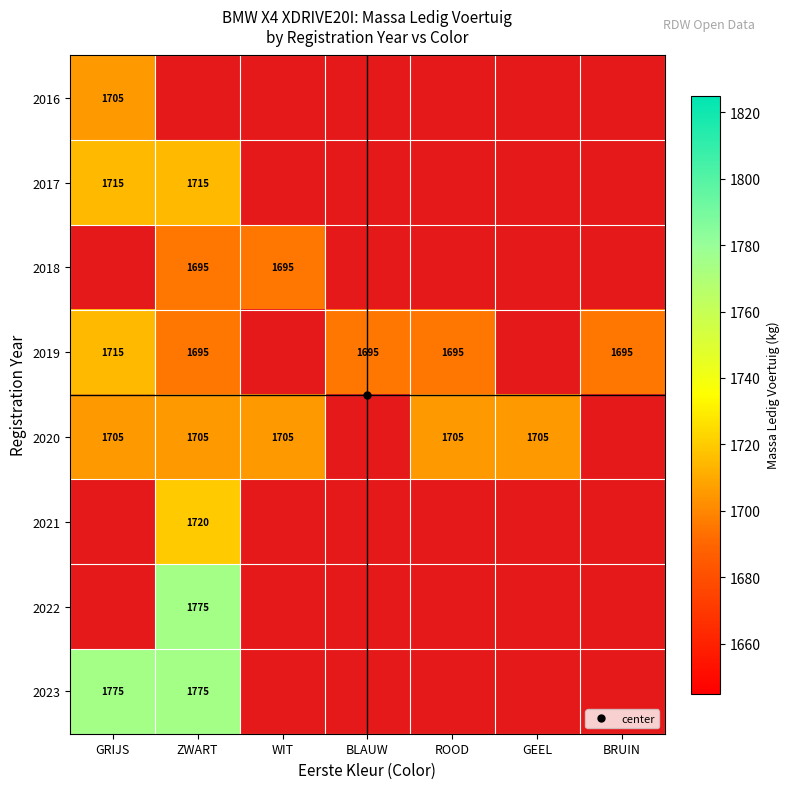

What is the minimum value shown in the chart?

1695.0